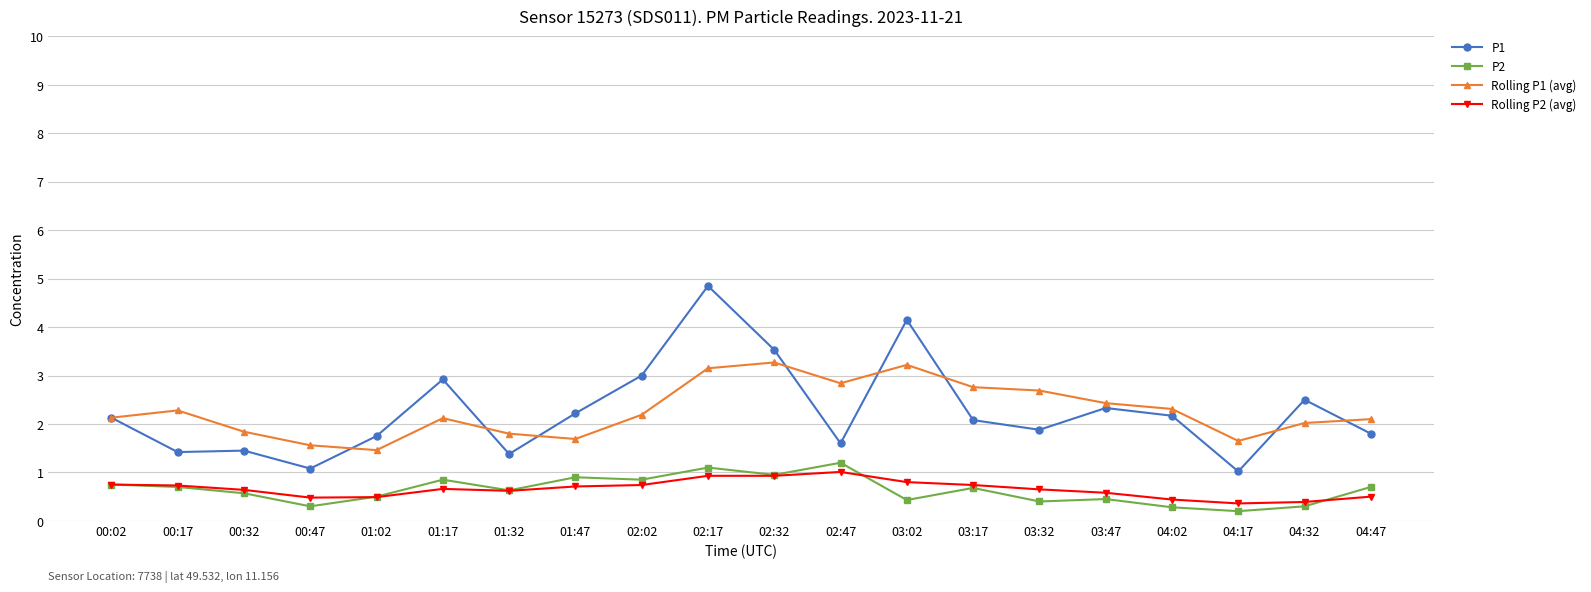

True or false: Rolling P1 (avg) has a value of 2.8 at 02:47.

True